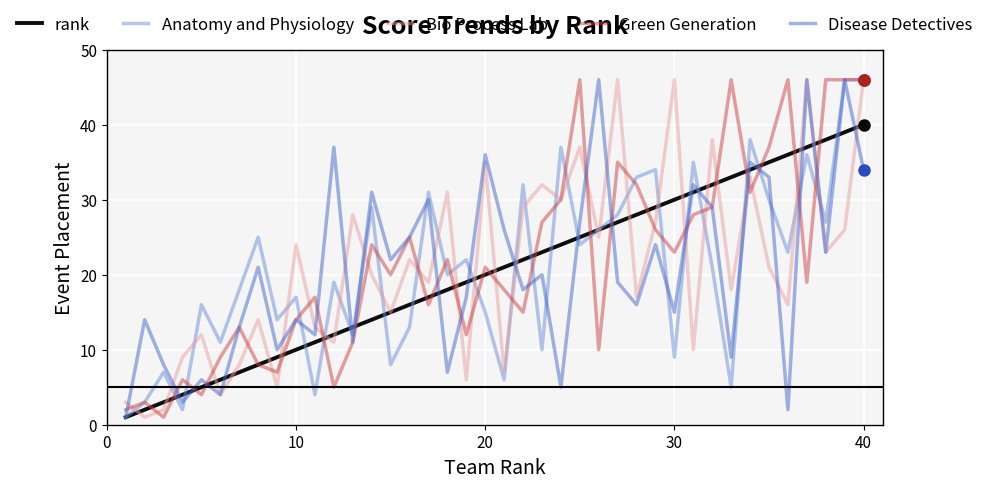

What is the maximum value for Bio Process Lab?

46